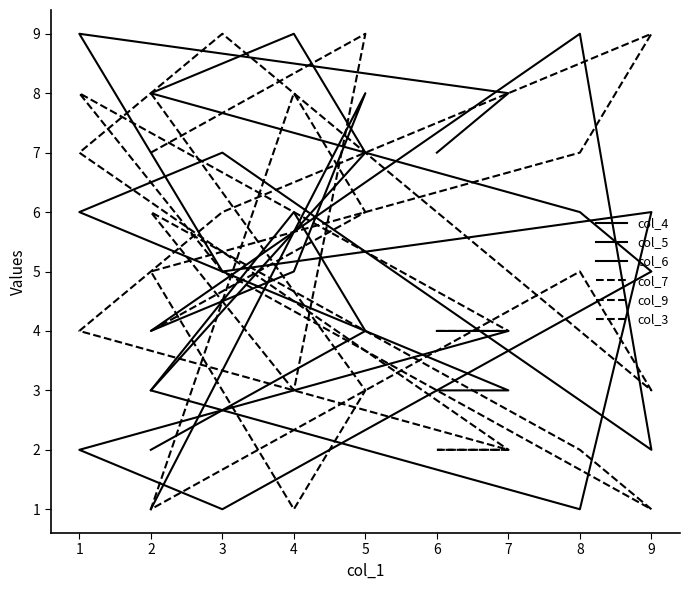

The value of col_6 at 4 is 16. True or false?

False